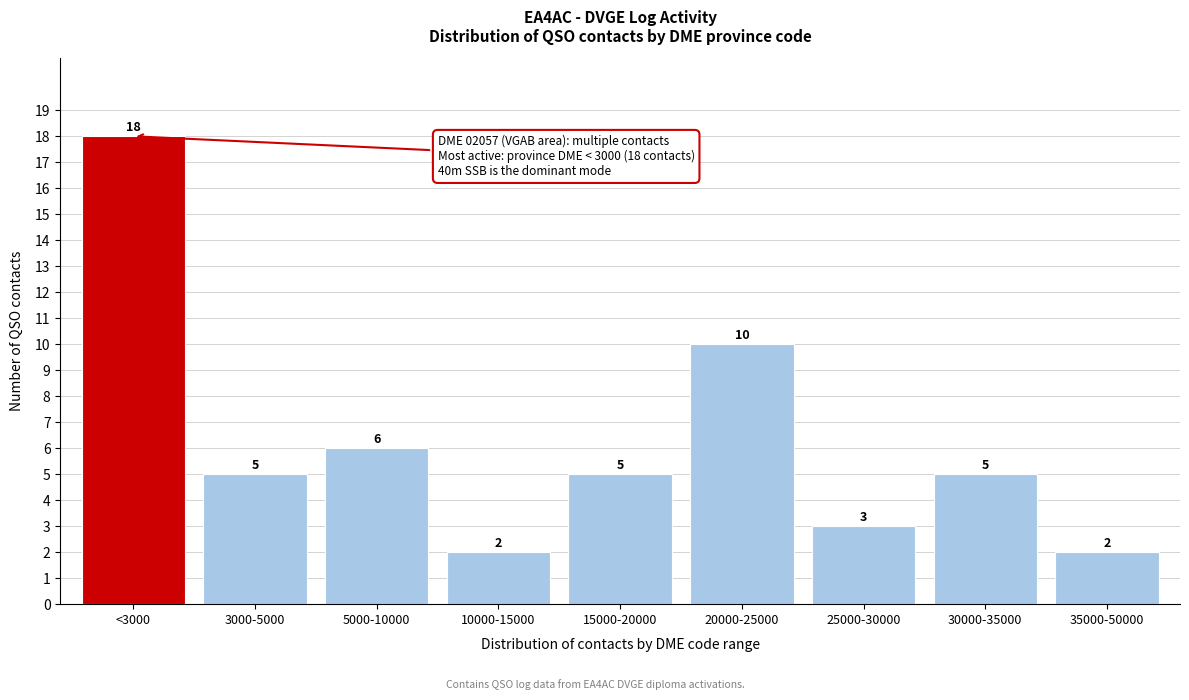

Reading left to right, extract all data points from this chart.

<3000=18	3000-5000=5	5000-10000=6	10000-15000=2	15000-20000=5	20000-25000=10	25000-30000=3	30000-35000=5	35000-50000=2